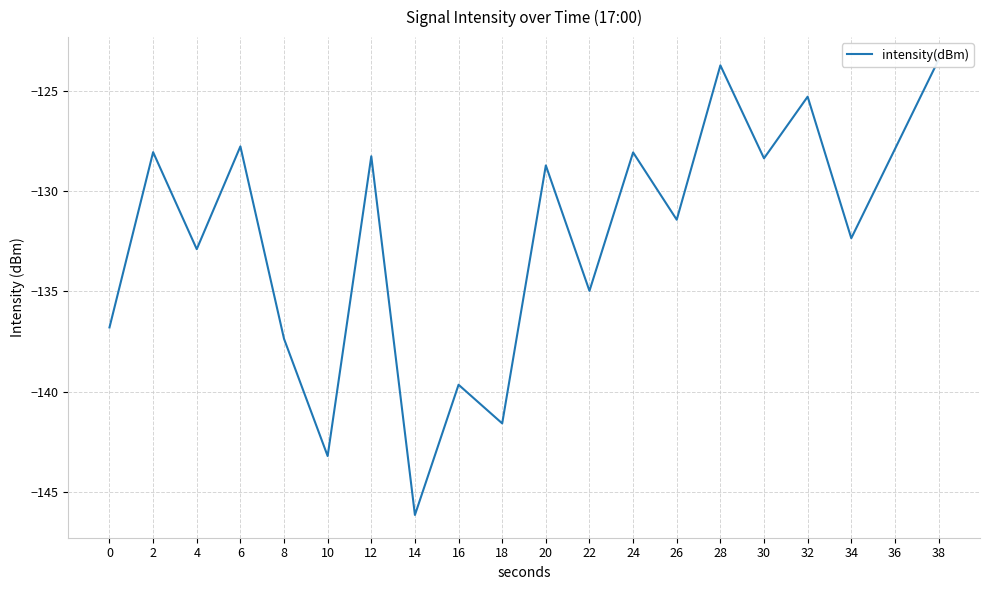

Rank the categories by value from lowest to highest.

14, 10, 18, 16, 8, 0, 22, 4, 34, 26, 20, 30, 12, 24, 2, 36, 6, 32, 28, 38